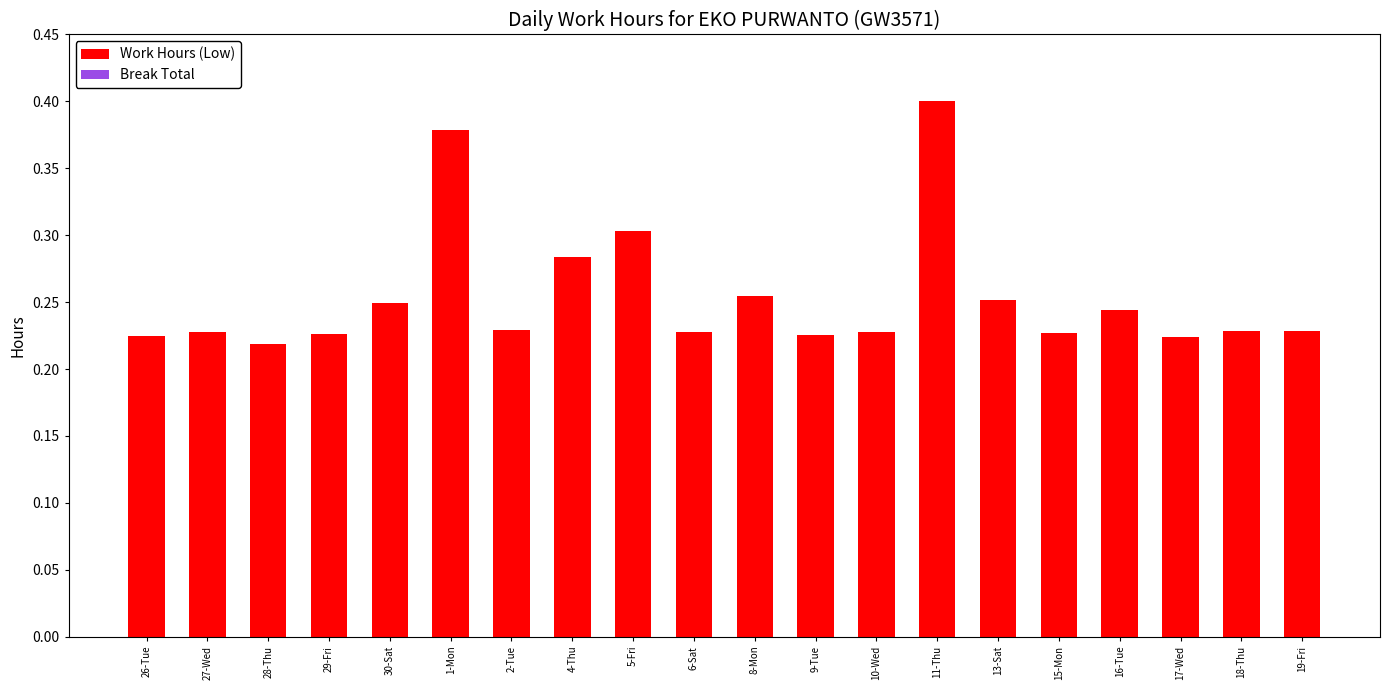

Which category has the highest value across all series?

11-Thu